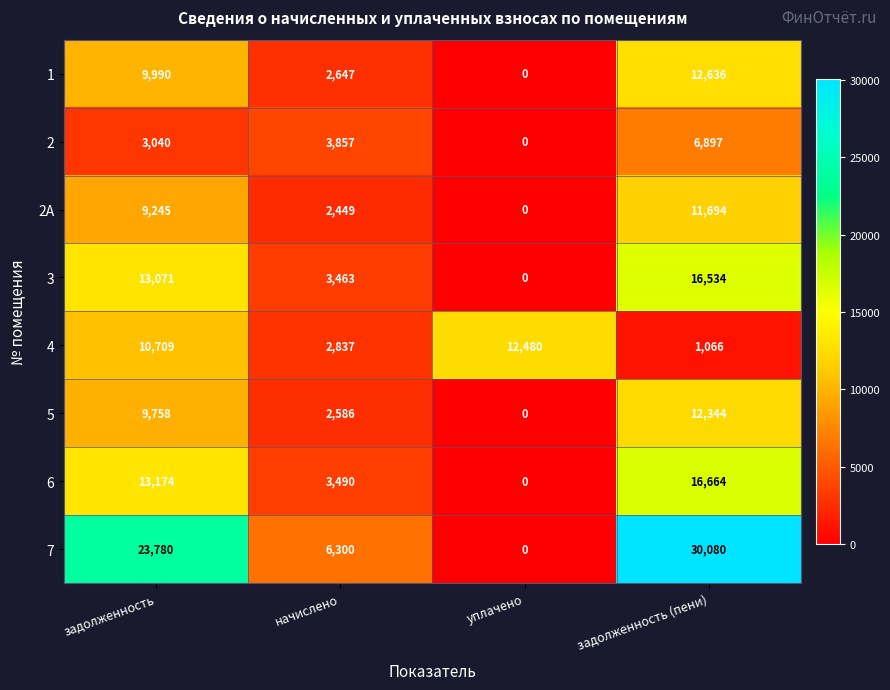

At which category is the sum across all series the highest?

задолженность (пени)